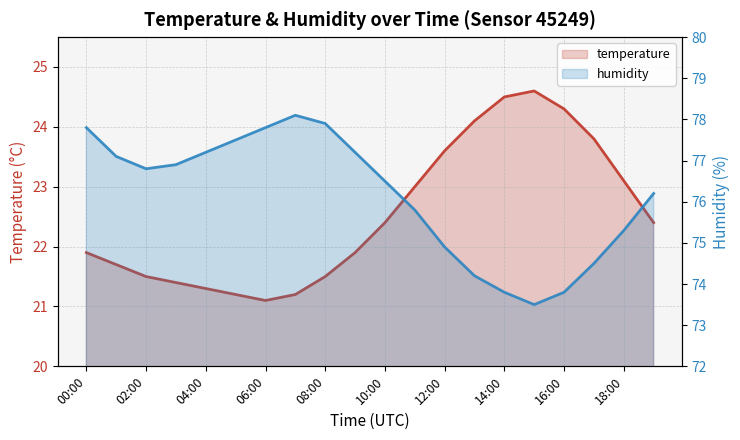

What is the highest value of the temperature series?

24.6